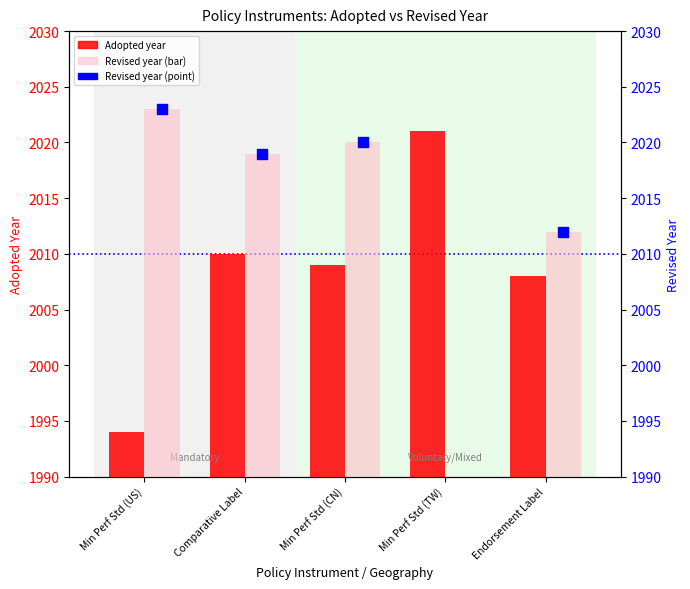

What is the ratio of the value at Endorsement Label to the value at Min Perf Std (CN)?

1.0